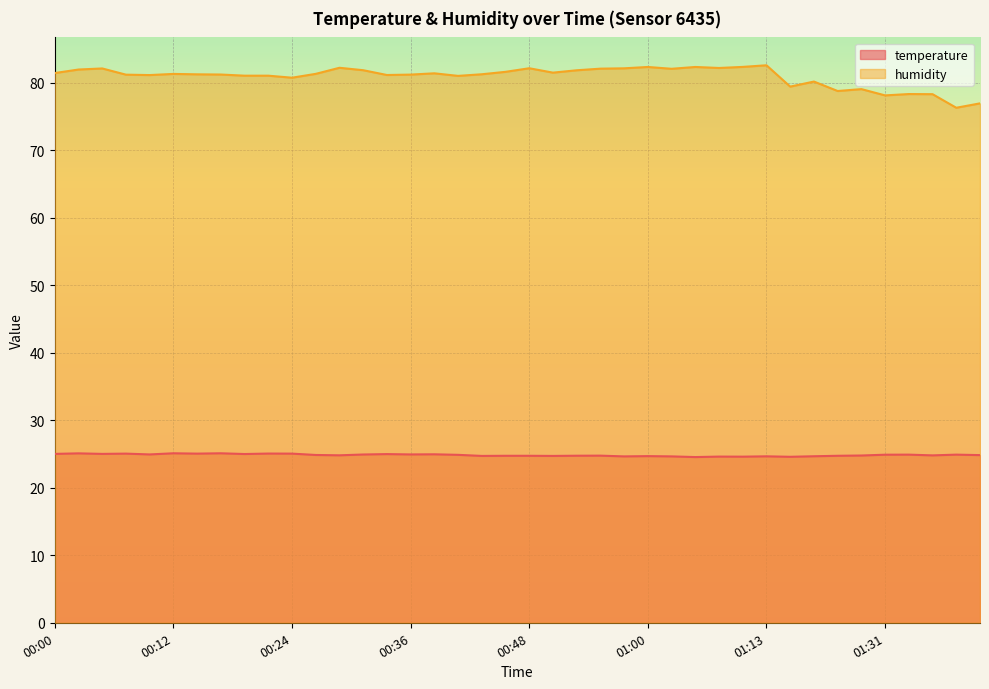

What is the value of the humidity point at the 12th from the left?

81.3